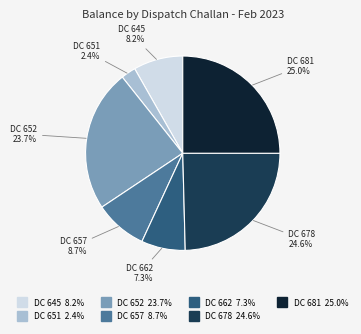

Which slice is the smallest?

DC 651